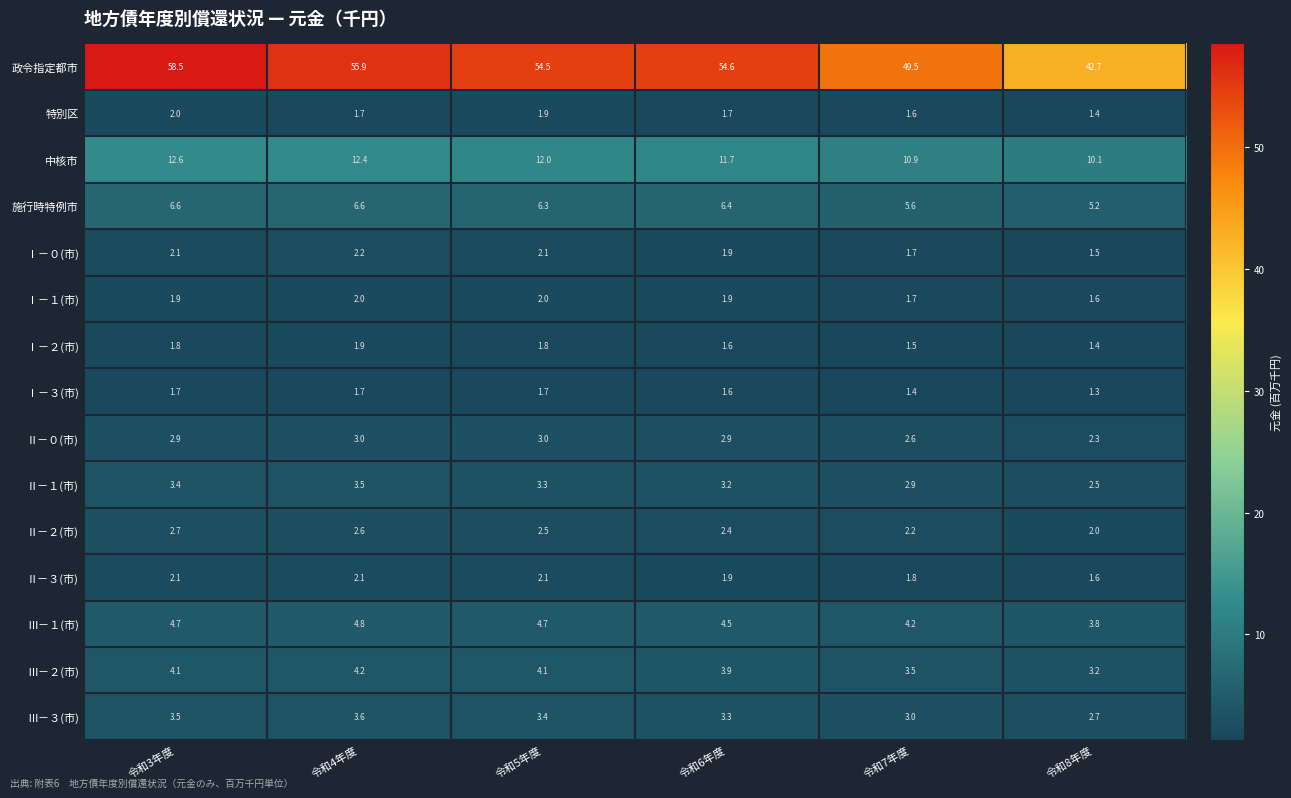

At which category does the chart reach its minimum across all series?

令和8年度